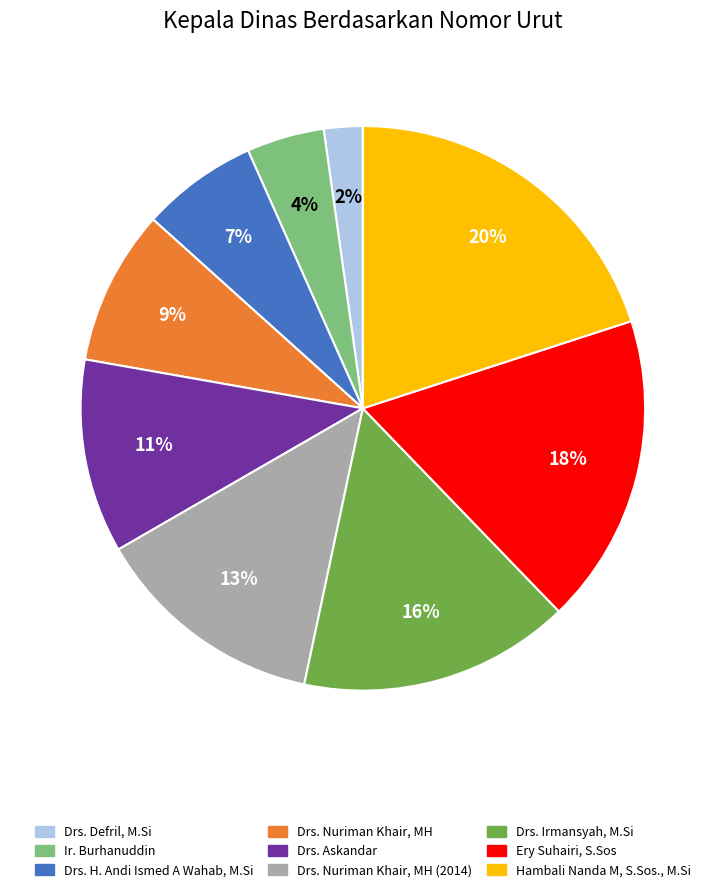

What is the smallest slice in the pie chart?

Drs. Defril, M.Si